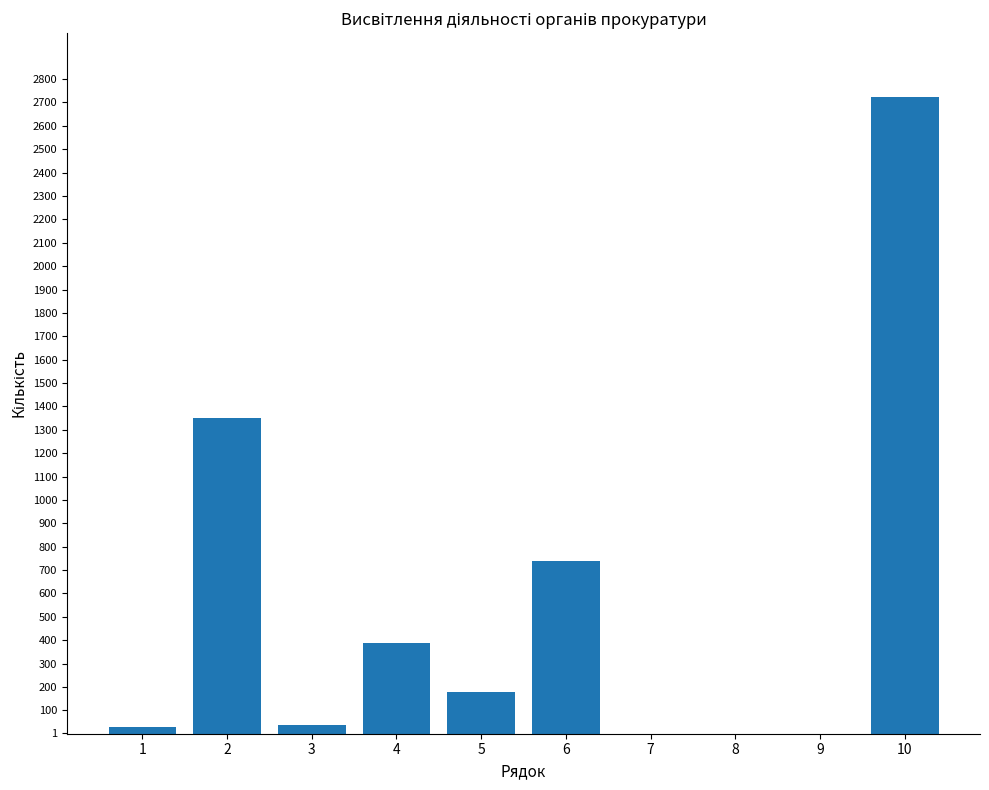

What is the change in value from 1 to 8?

-29